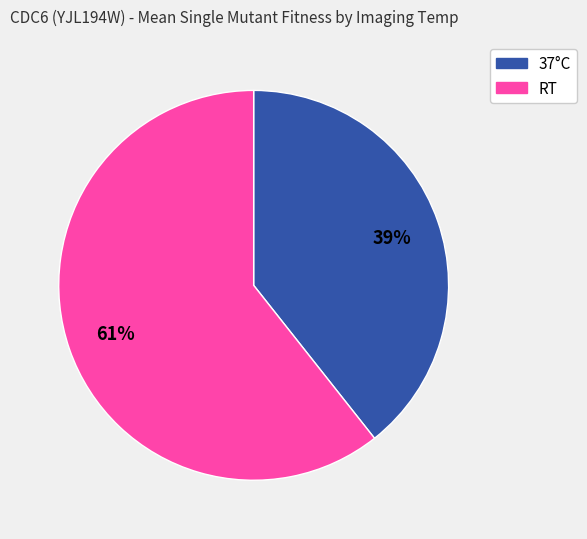

What is the smallest slice in the pie chart?

39%